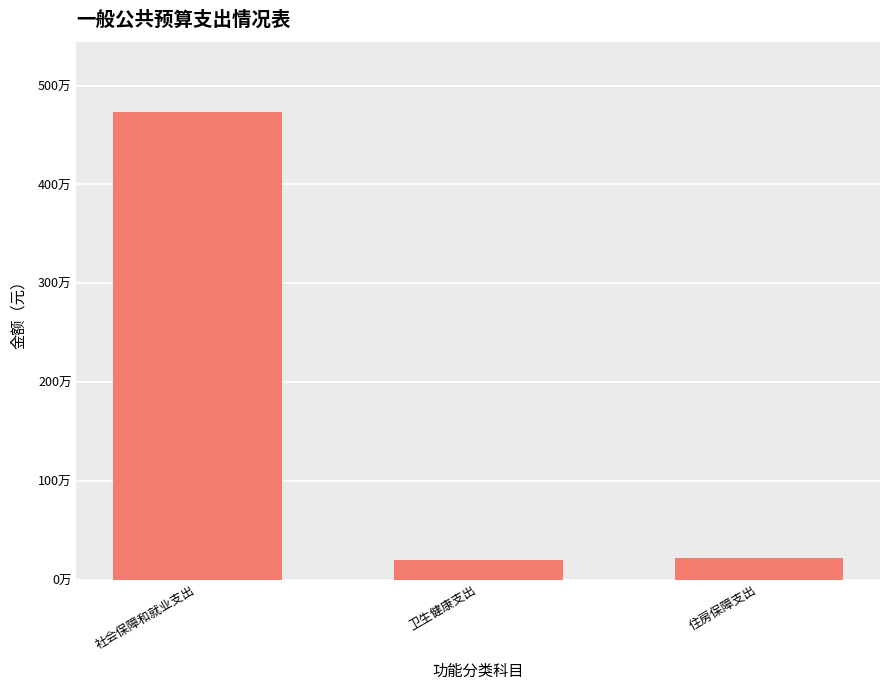

What is the label of the 2nd bar from the left?

卫生健康支出